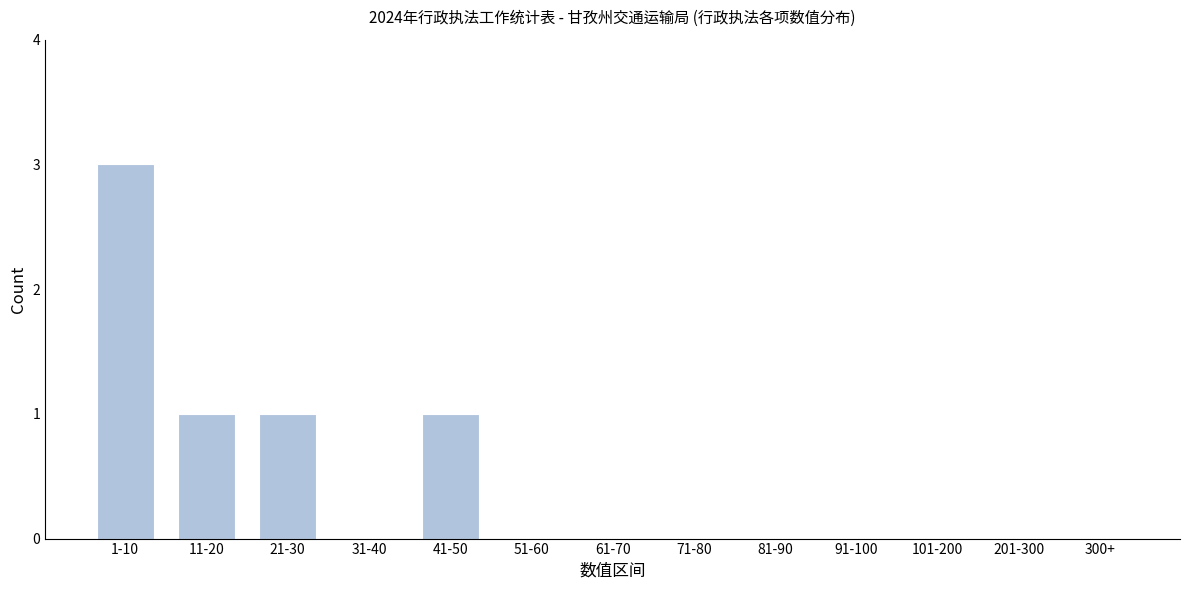

Reading left to right, extract all data points from this chart.

1-10=3	11-20=1	21-30=1	31-40=0	41-50=1	51-60=0	61-70=0	71-80=0	81-90=0	91-100=0	101-200=0	201-300=0	300+=0